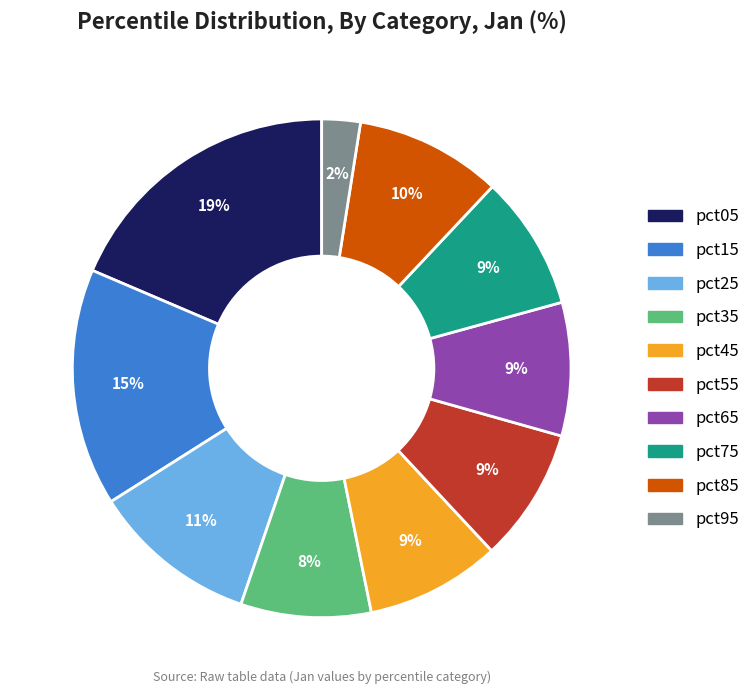

Count the number of slices in the pie.

10